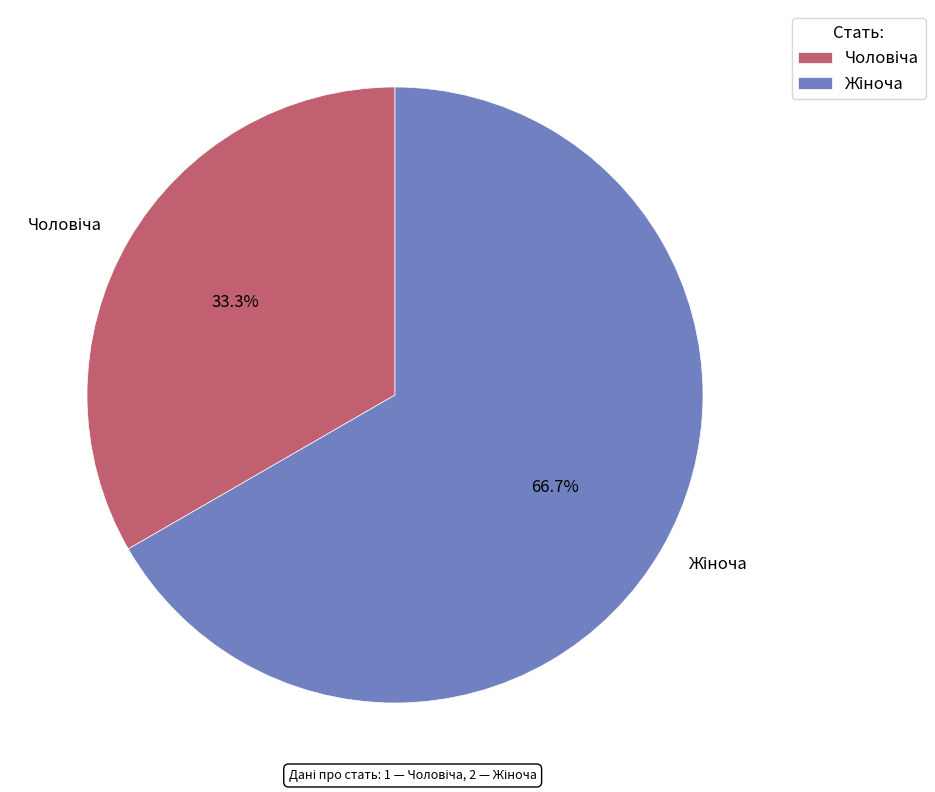

Is there any slice that represents more than half of the pie?

Yes